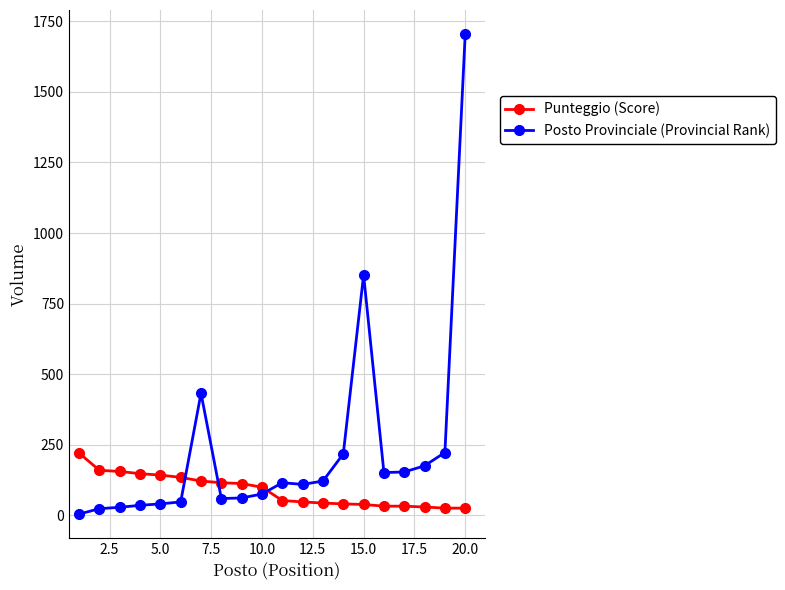

What is the greatest value displayed?

1705